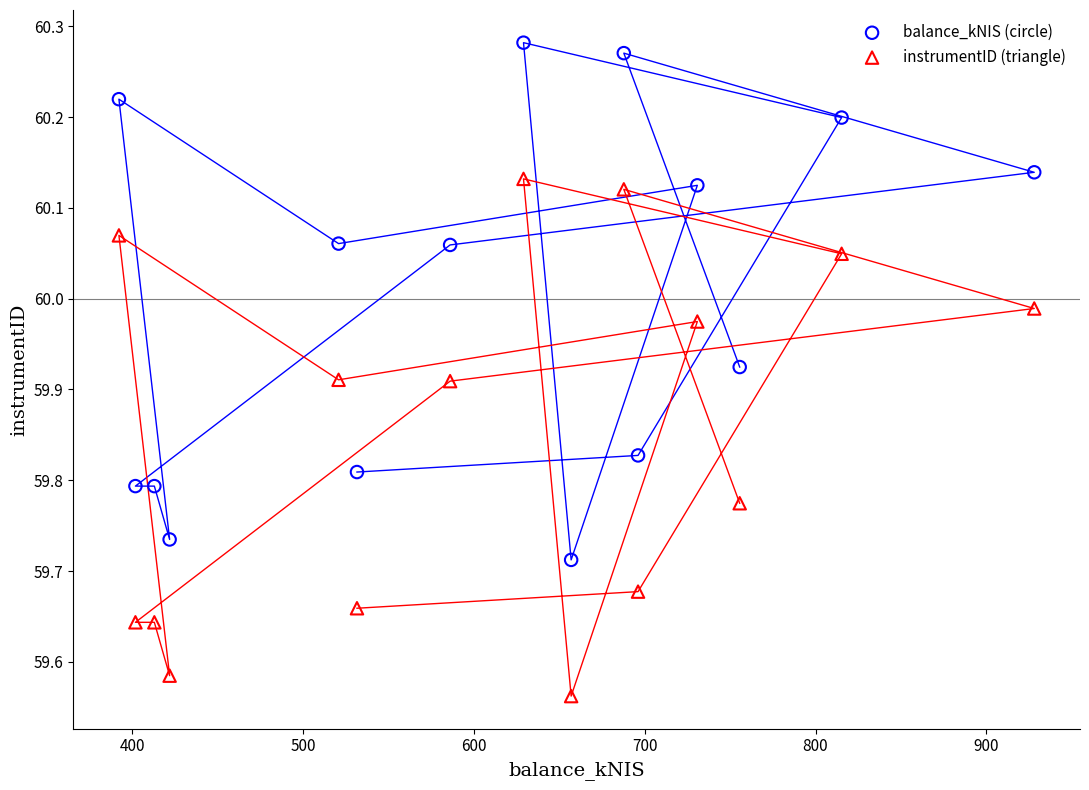

Which series contains the lowest Y value?

instrumentID (triangle)